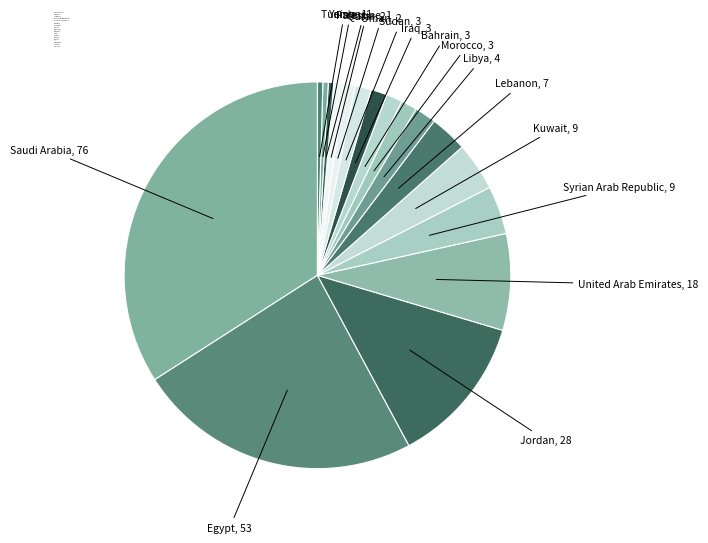

True or false: Saudi Arabia accounts for 25% of the total.

False